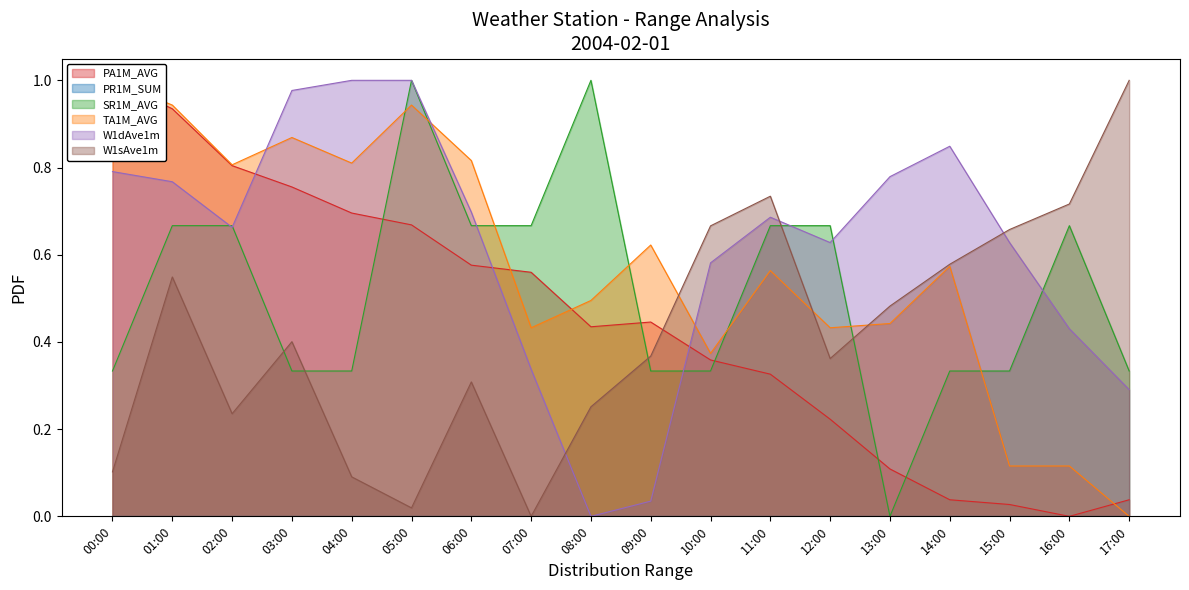

In W1dAve1m, how many points are lower than both neighbors (excluding endpoints)?

3